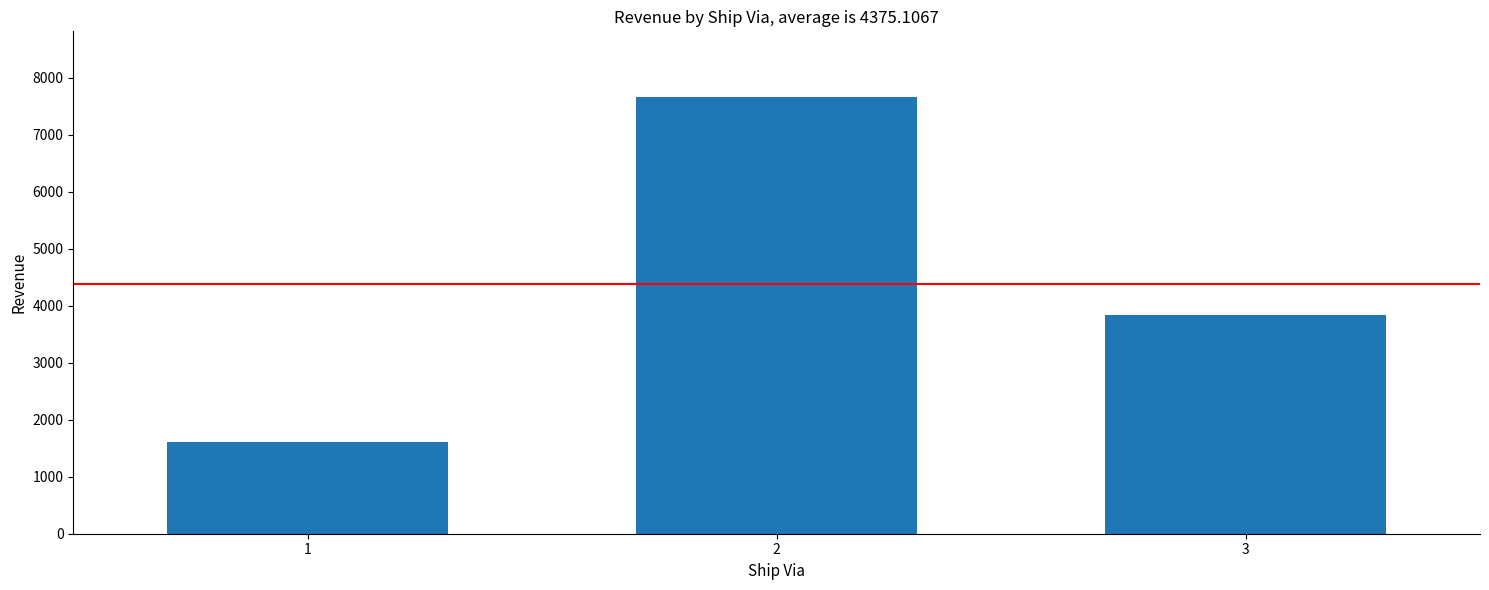

Is it true that the value at 3 is 5687.2?

False